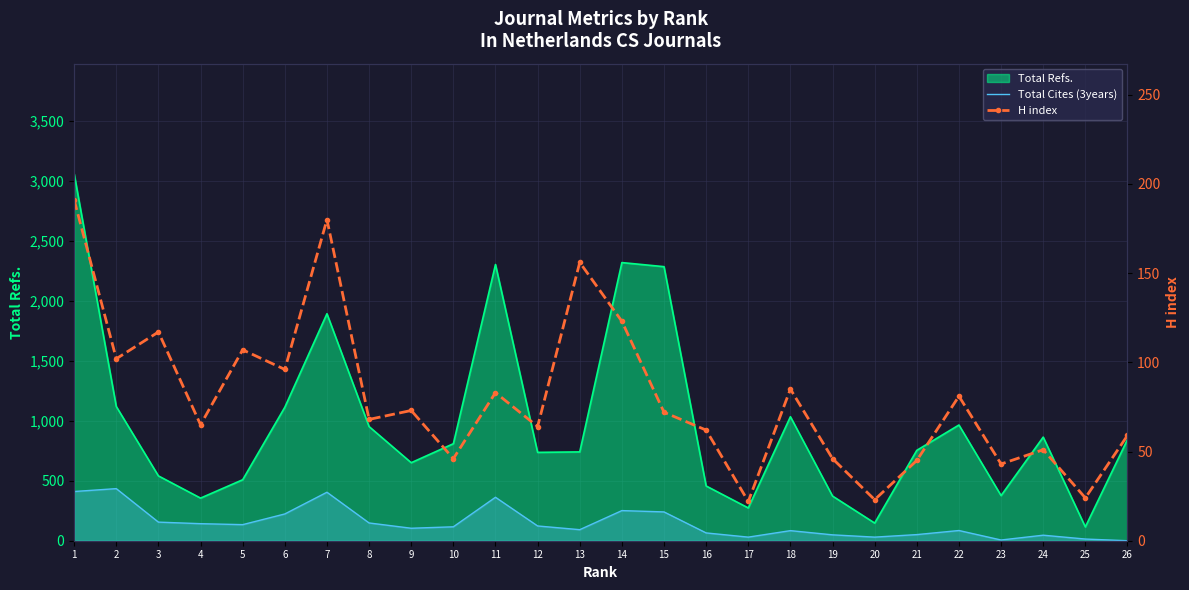

What value does the Total Cites (3years) series have at 21?

51